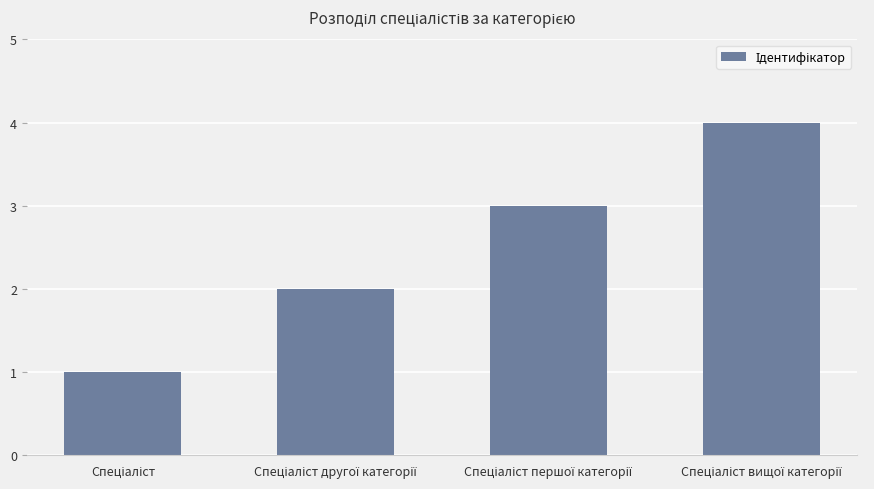

What is the greatest value displayed?

4